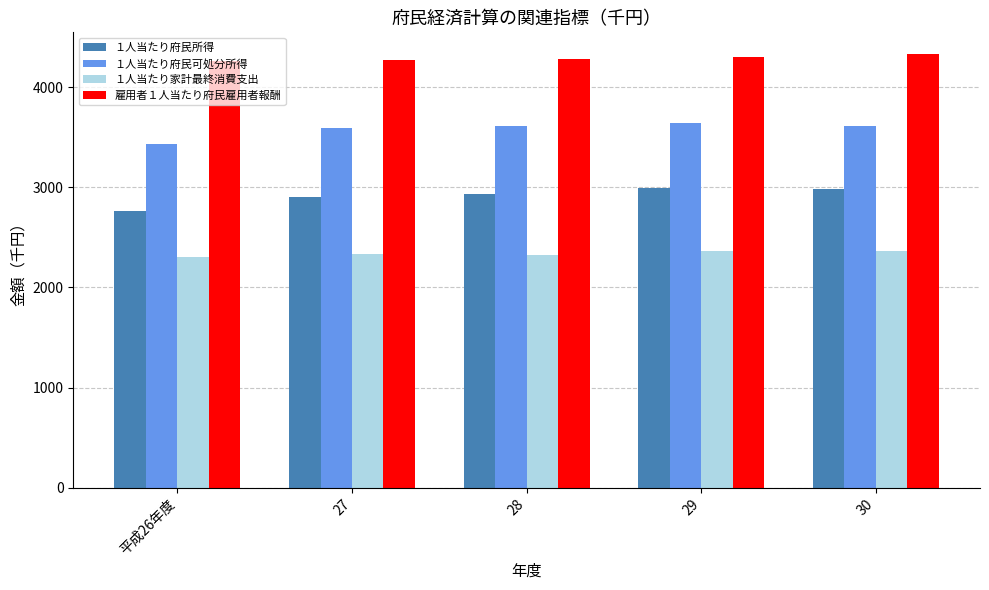

What is the minimum value shown in the chart?

2302